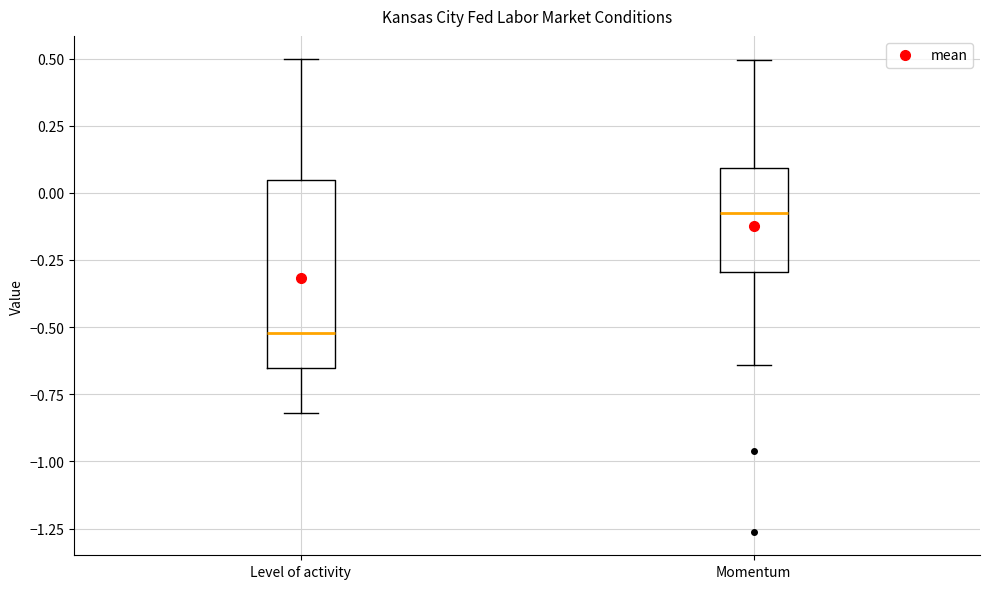

Reading left to right, transcribe this box plot: for each box, give where its median line is, the range the box spans, and where its two whiskers end, as read against the y-axis. The values are not printed on the chart, so give them approximately, as read against the axis.

Level of activity: median -0.50, box -0.65 to 0.05, whiskers -0.80 to 0.50
Momentum: median -0.05, box -0.30 to 0.10, whiskers -0.65 to 0.50